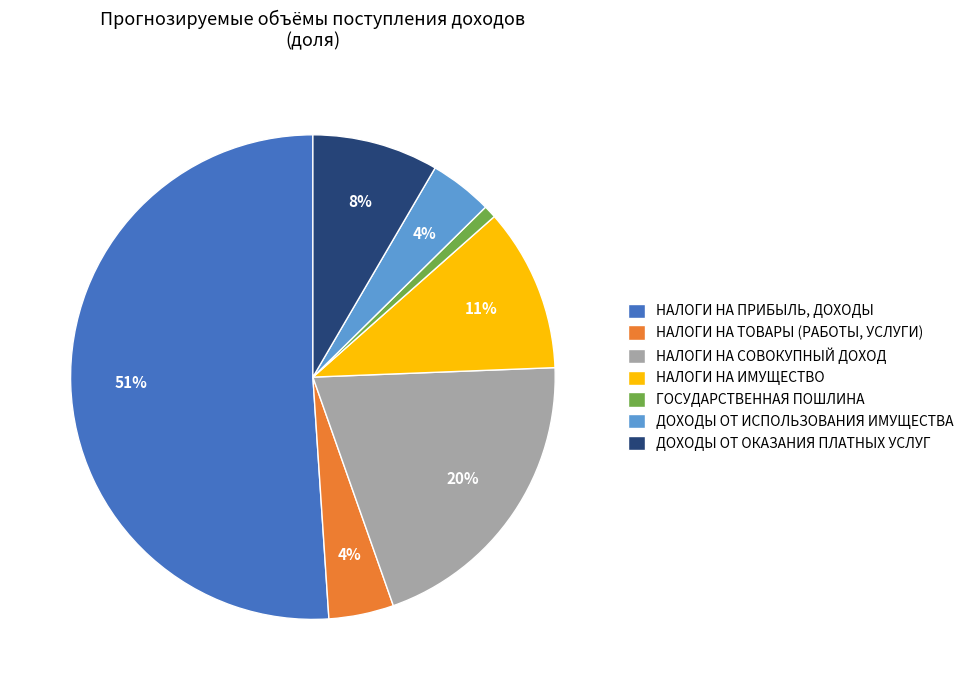

How many segments does this pie chart have?

7